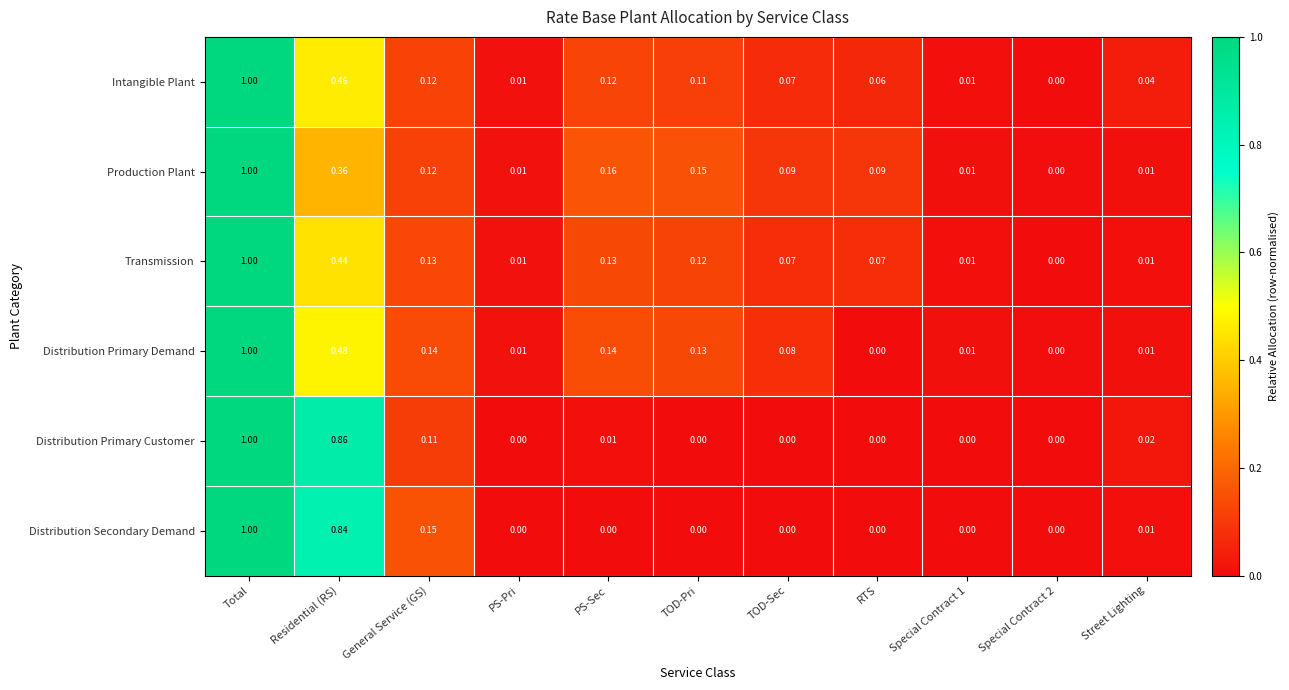

At which category is the sum across all series the highest?

Total